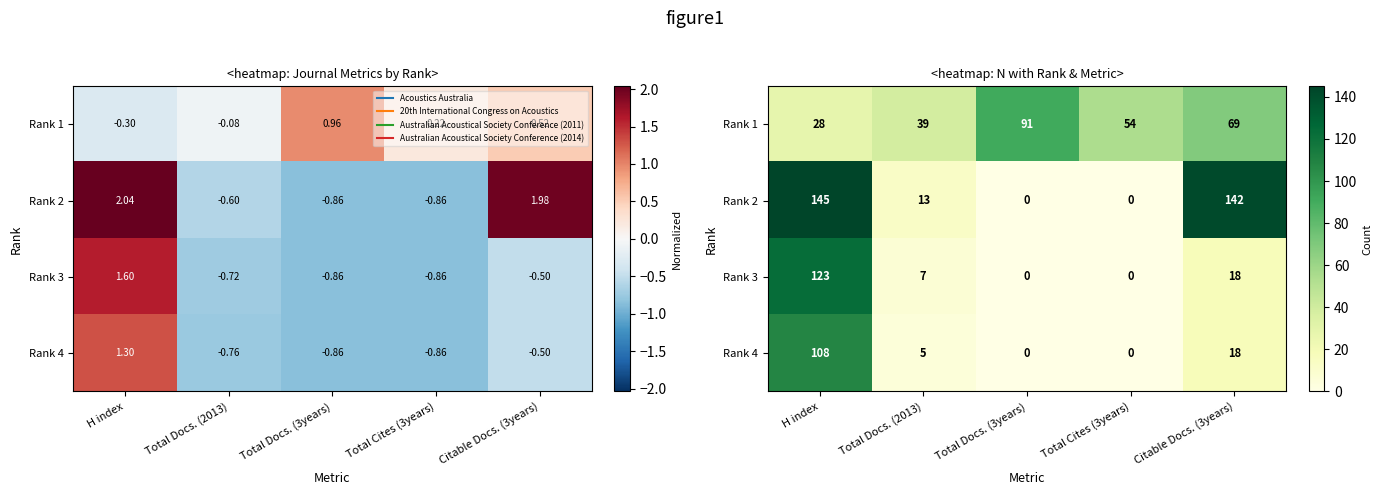

Rank the series at Total Cites (3years) from highest to lowest value.

Rank 1, Rank 2, Rank 3, Rank 4